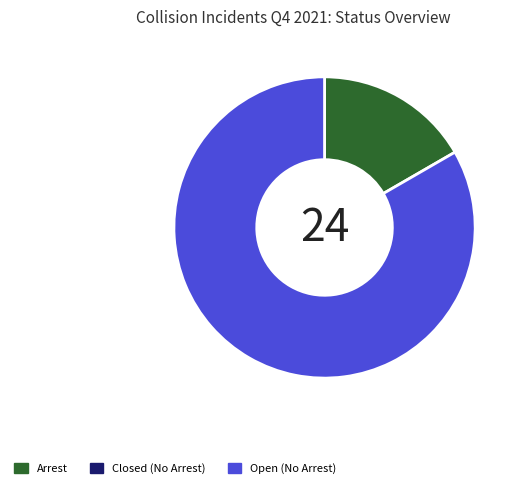

Is there a majority slice in this chart?

Yes